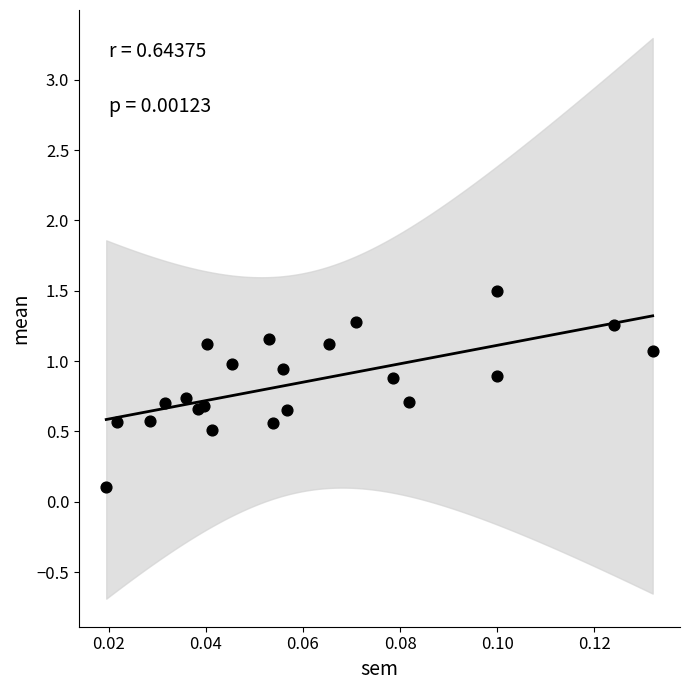

What is the range of Y values (max minus min)?

1.4